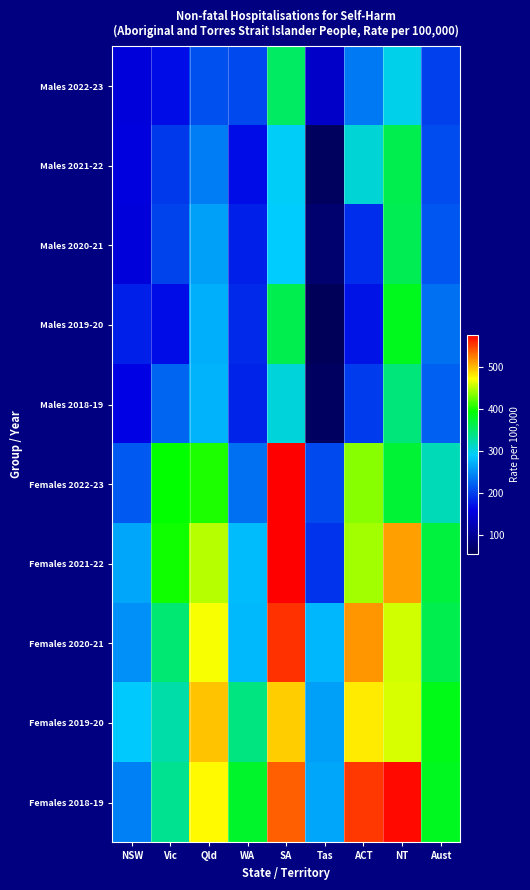

Between NT and Vic, which is larger?

NT